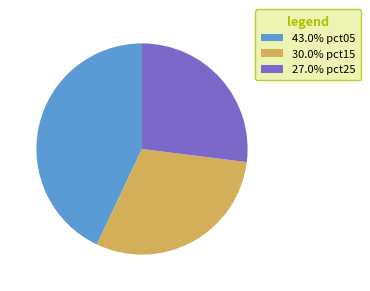

Does 30.0% pct15 represent more than half of the total?

No